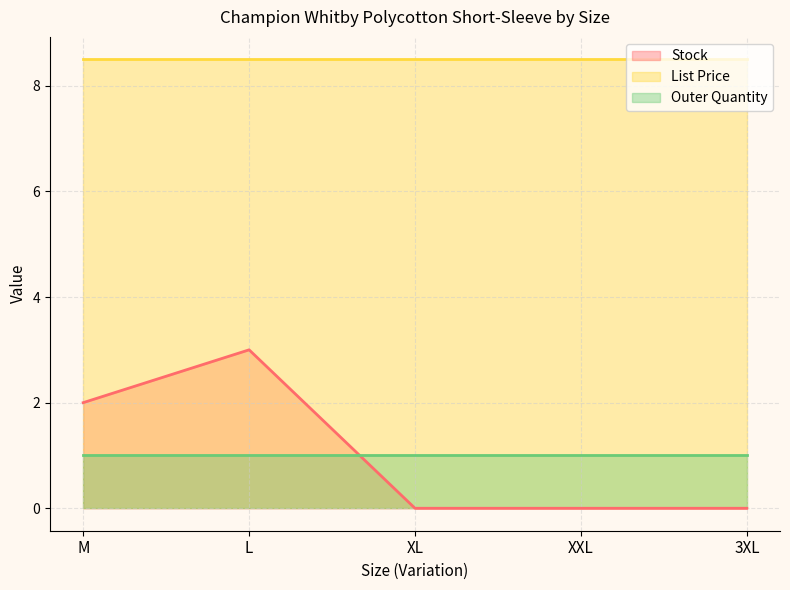

Count the number of data series in this chart.

3